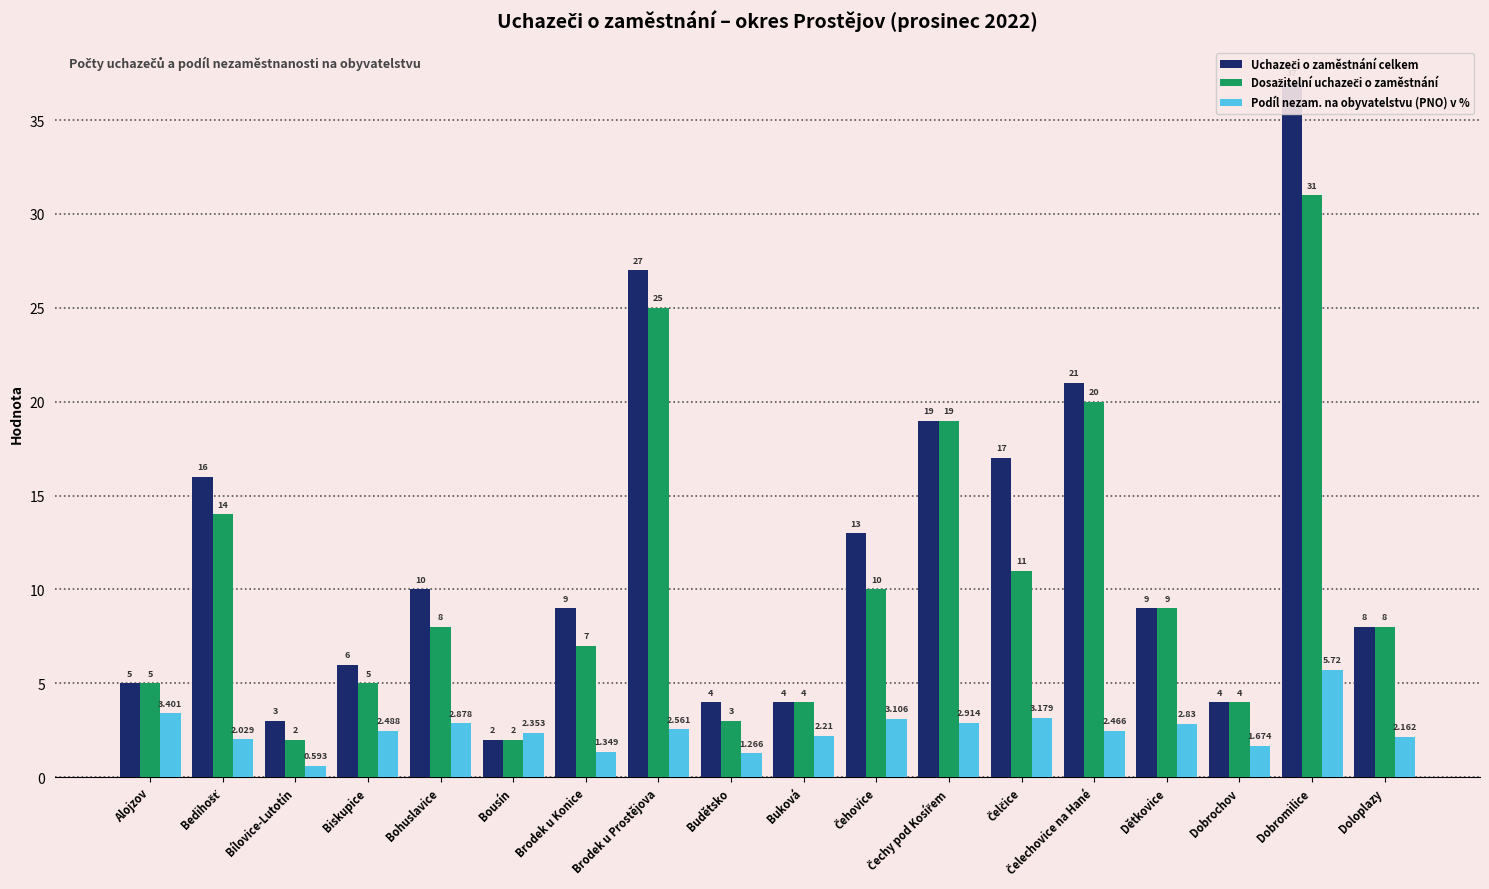

What is the difference between the Dosažitelní uchazeči o zaměstnání values at Bedihošť and Dobrochov?

10.0